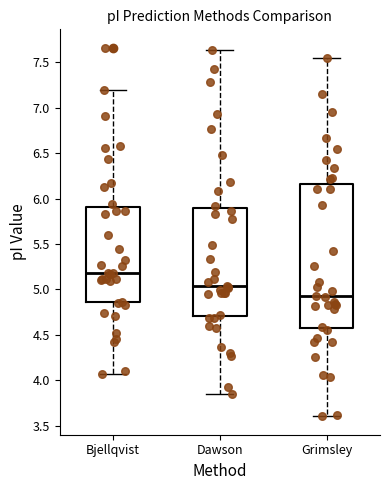

Comparing the boxes themselves (not the whiskers), which one is the tallest?

Grimsley